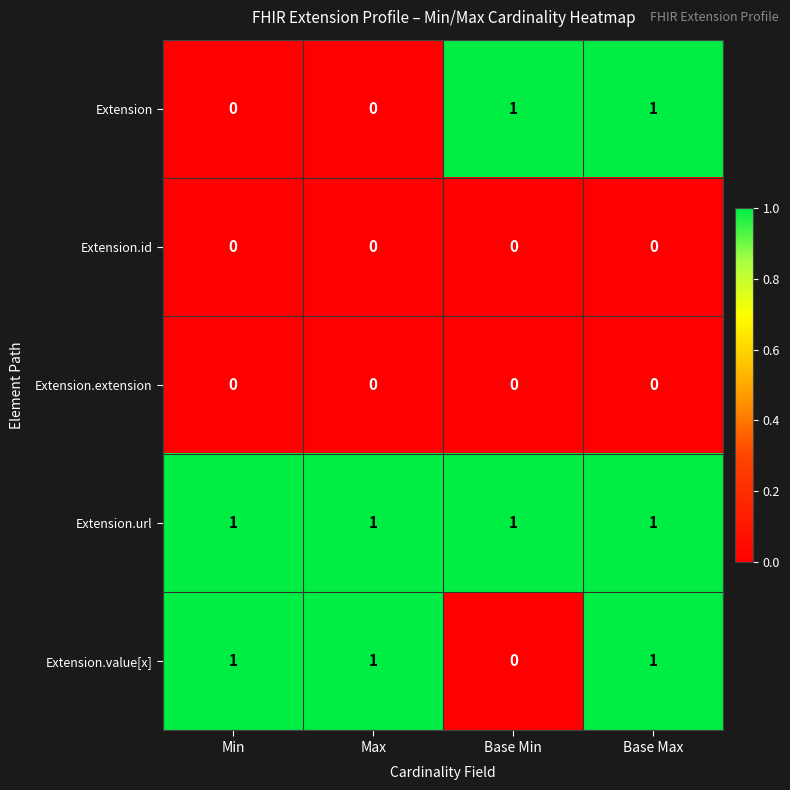

Which series has the largest total across all categories?

Extension.url